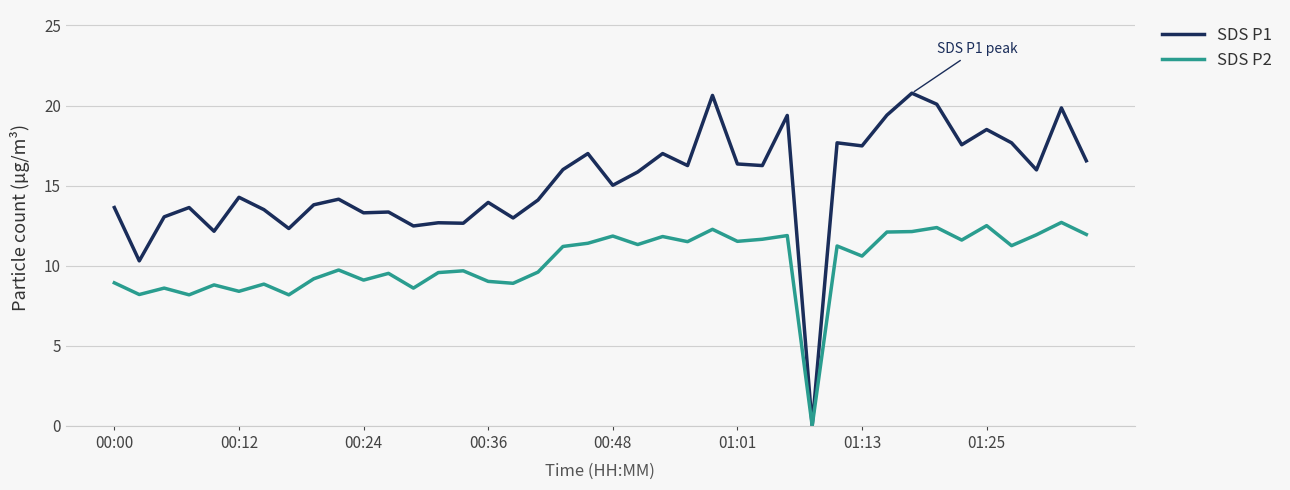

What is the greatest value displayed?

20.8